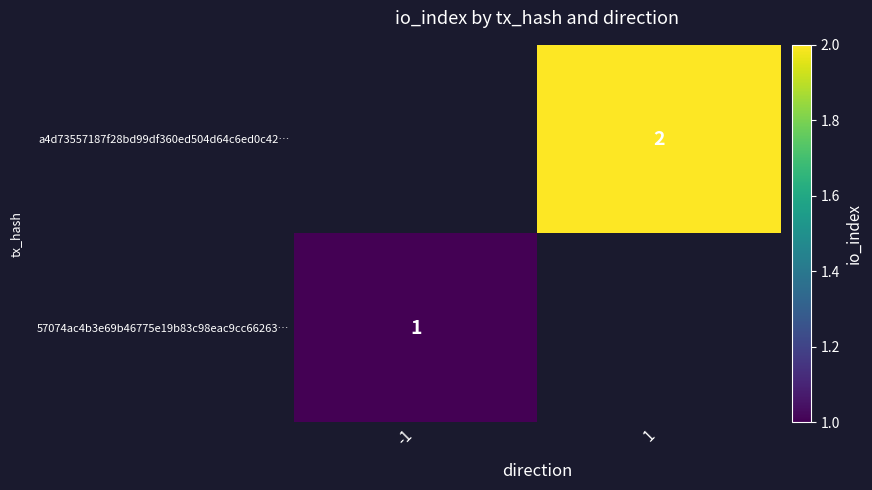

The value of 57074ac4b3e69b46775e19b83c98eac9cc66263… at -1 is 0. True or false?

False